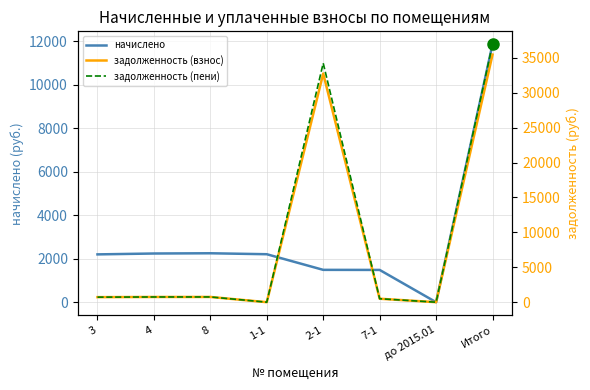

Which has a higher value, 4 or 7-1?

4